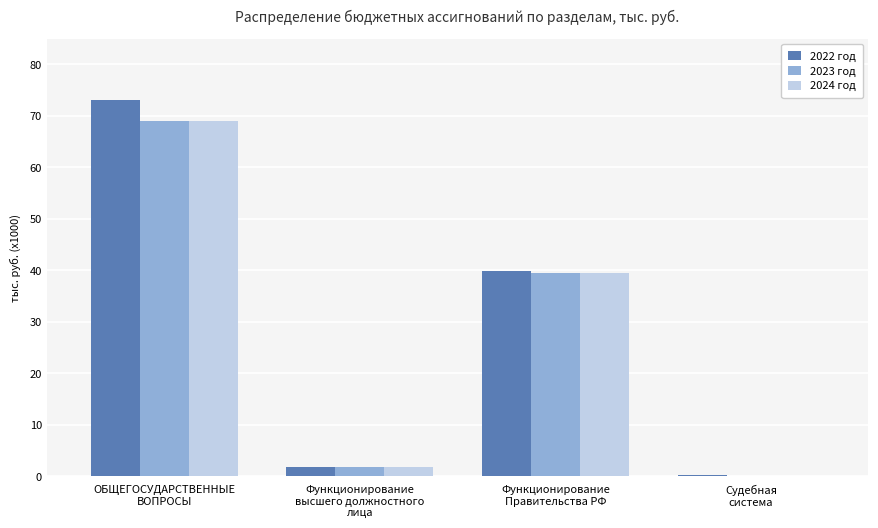

Is the value of 2023 год at Функционирование
высшего должностного
лица greater than the value of 2024 год at Функционирование
высшего должностного
лица?

No